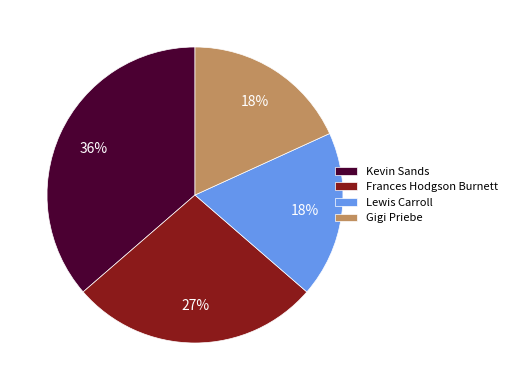

Is it true that Gigi Priebe is 18% of the pie?

True